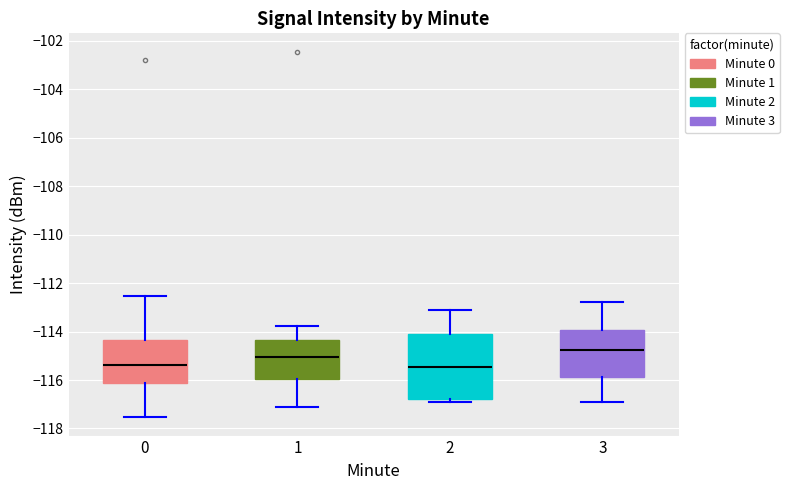

Reading left to right, transcribe this box plot: for each box, give where its median line is, the range the box spans, and where its two whiskers end, as read against the y-axis. The values are not printed on the chart, so give them approximately, as read against the axis.

0: median -115.4, box -116.2 to -114.4, whiskers -117.6 to -112.6
1: median -115.0, box -116.0 to -114.4, whiskers -117.2 to -113.8
2: median -115.4, box -116.8 to -114.2, whiskers -116.8 (just below the box's lower edge) to -113.2
3: median -114.8, box -115.8 to -114.0, whiskers -116.8 to -112.8